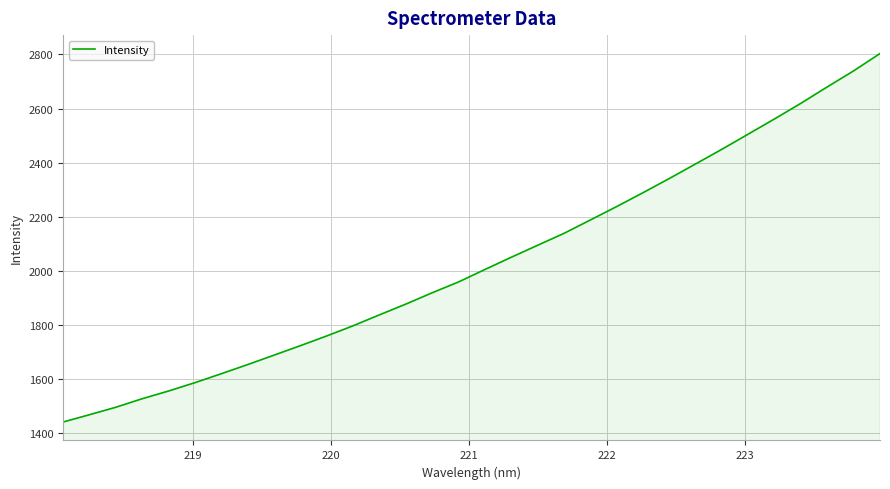

What is the minimum value shown in the chart?

1442.0